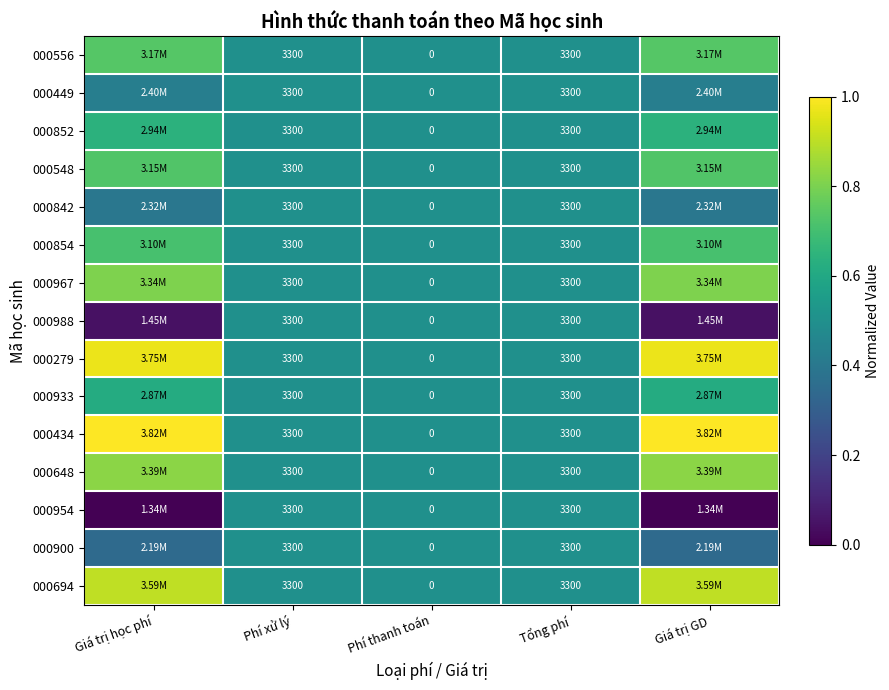

Is the value of 000556 at Phí thanh toán greater than the value of 000900 at Phí xử lý?

No